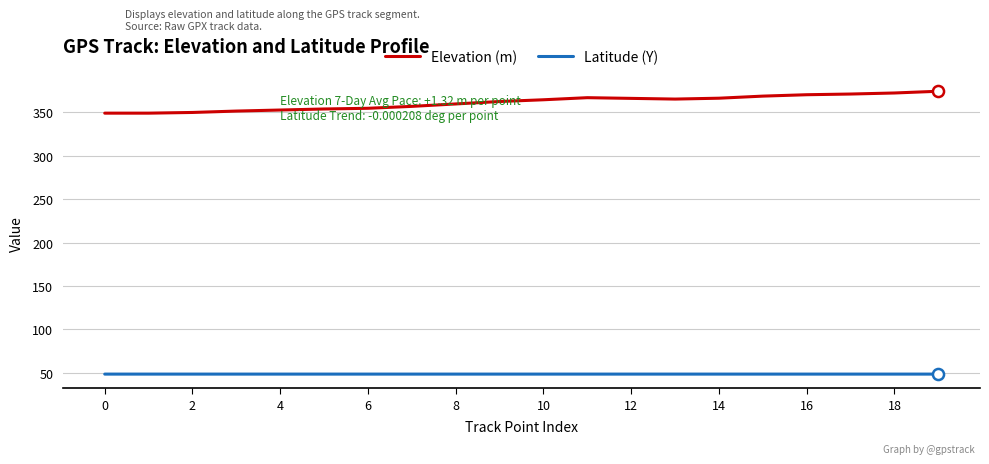

What are all the series names shown in the legend?

Elevation (m), Latitude (Y)